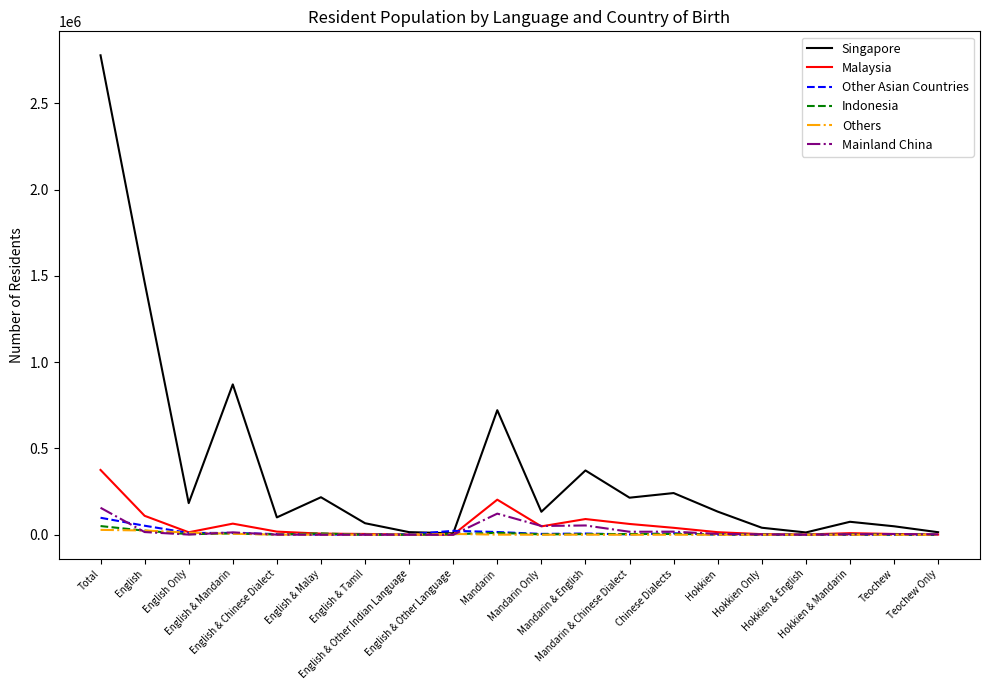

Which series has the widest spread of values?

Singapore